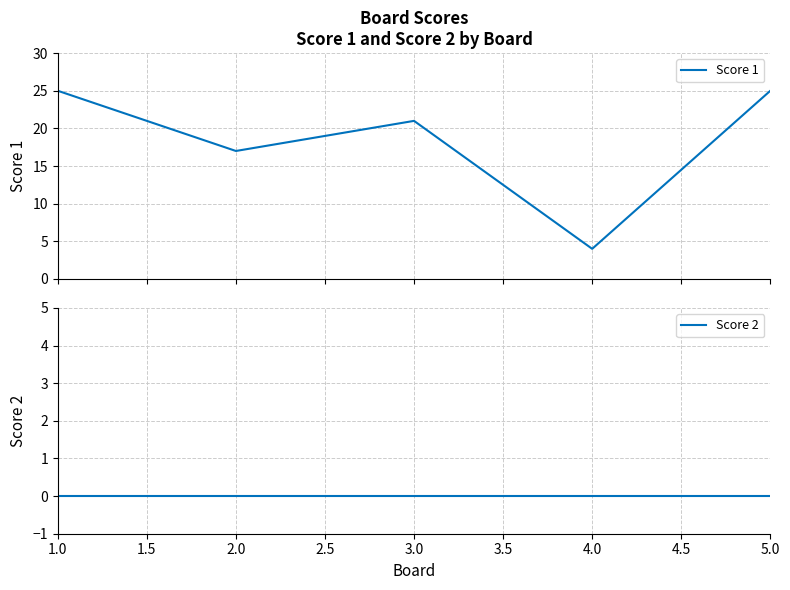

True or false: Score 2 and Score 1 intersect in this chart.

False